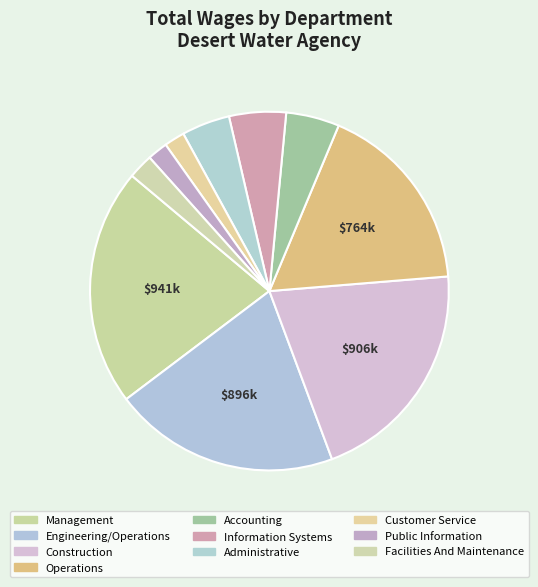

The Construction slice represents 13% of the pie. True or false?

False